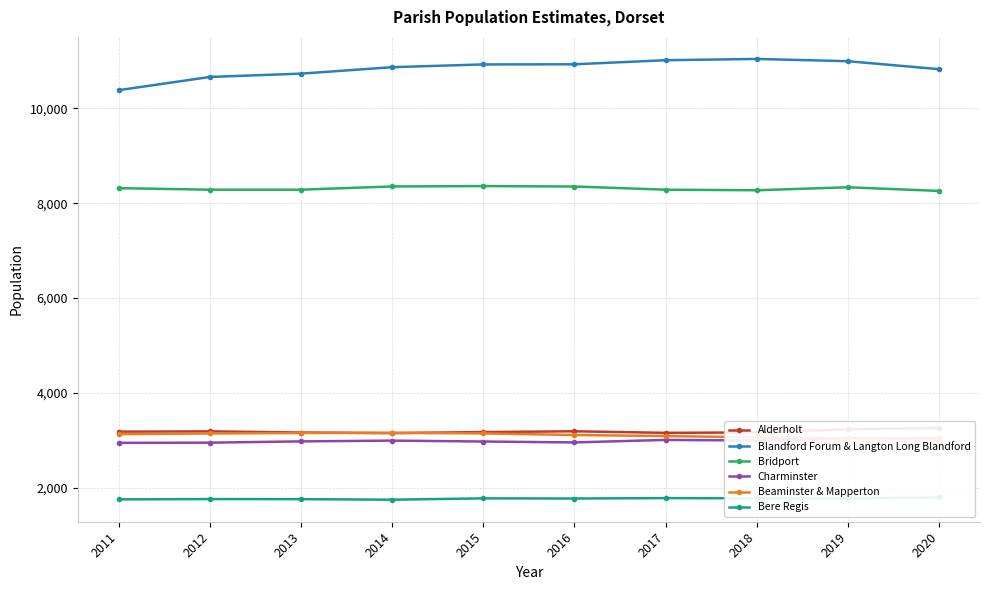

Is this an area chart (filled region under the line)?

No